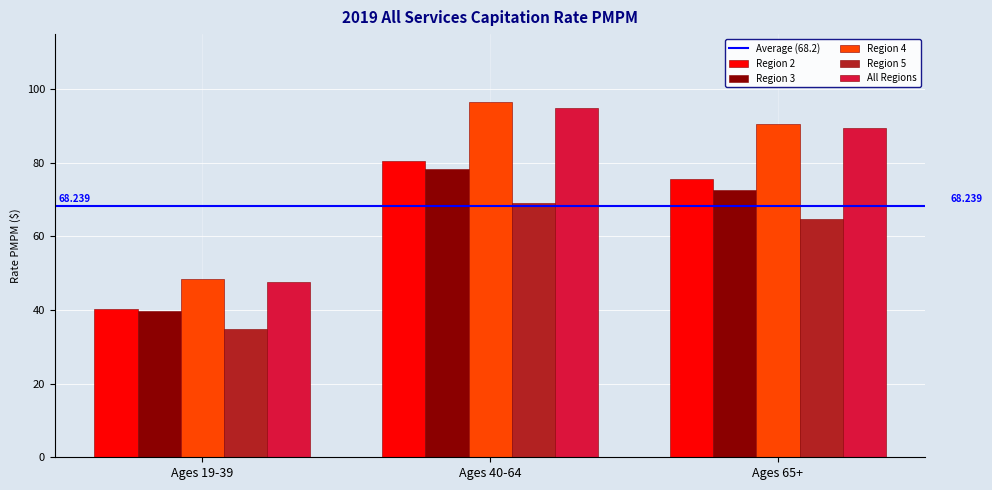

Which category has the highest value across all series?

Ages 40-64